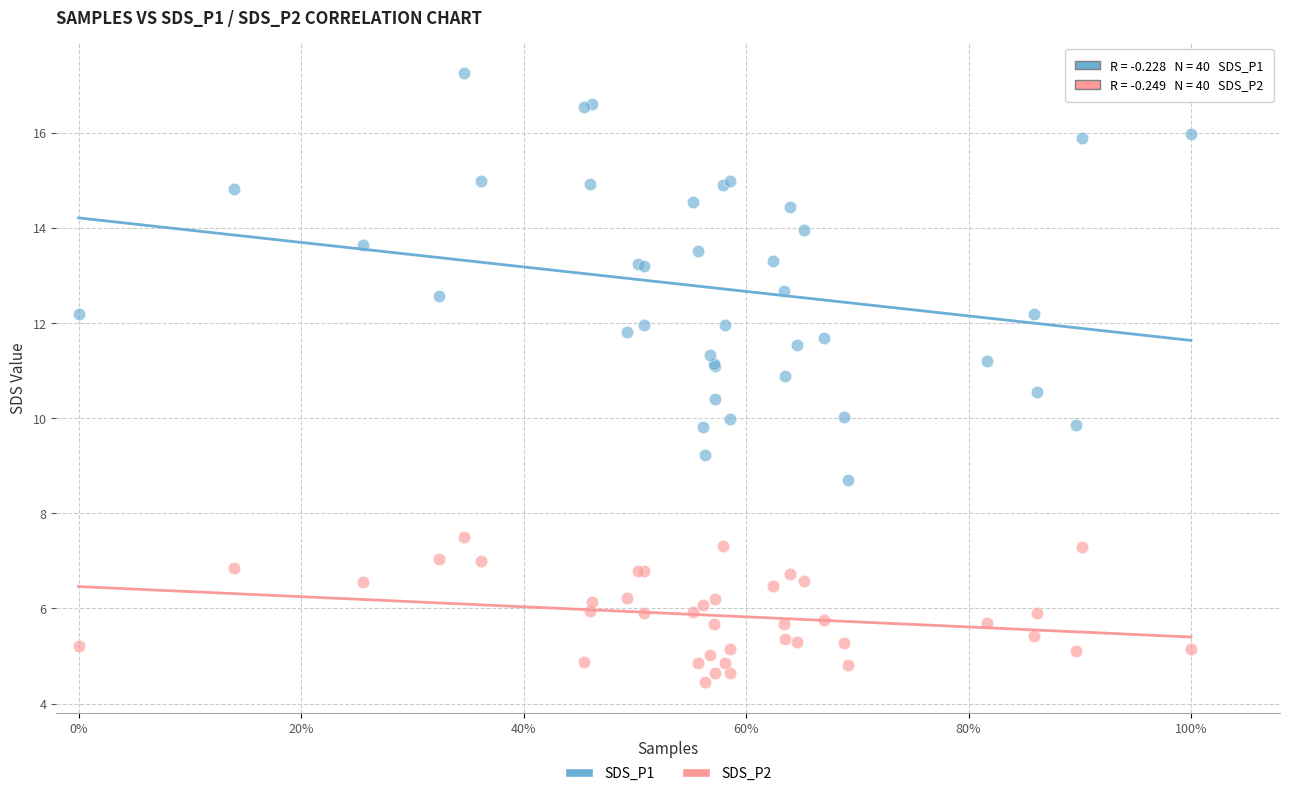

Which series contains the highest Y value?

SDS_P1